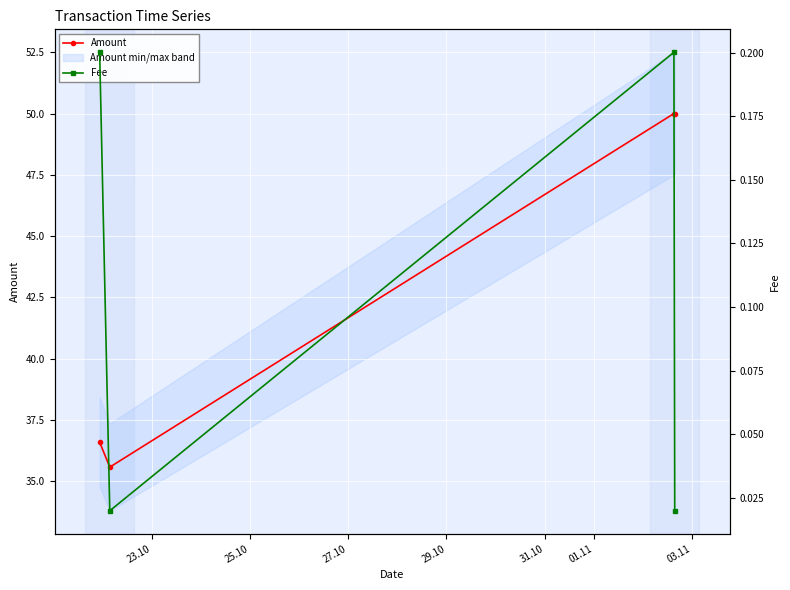

What is the minimum value for Amount?

35.6